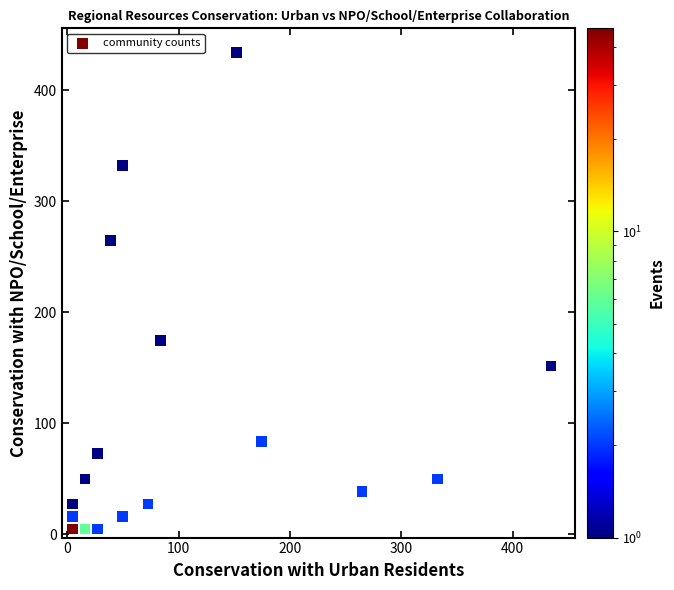

What is the range of X values (max minus min)?

429.7